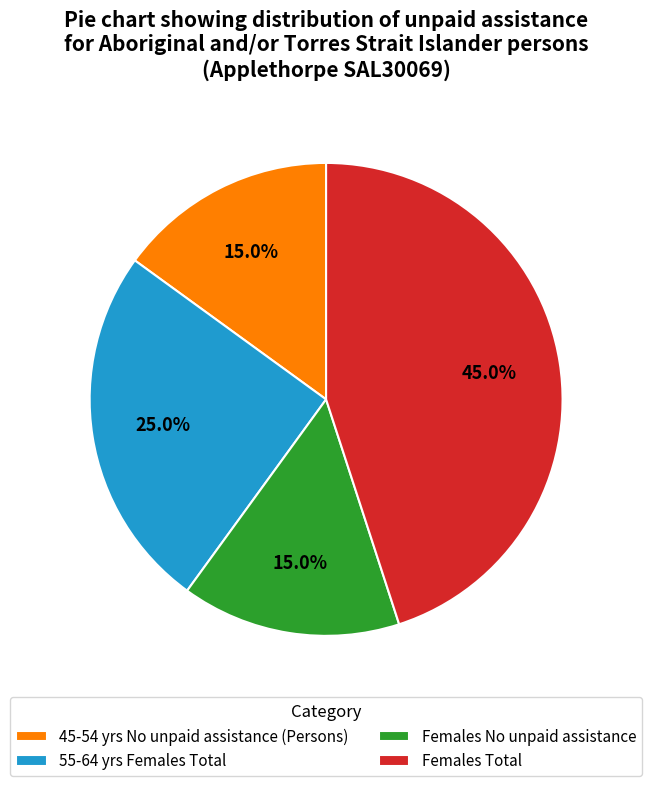

Does any single category account for the majority?

No